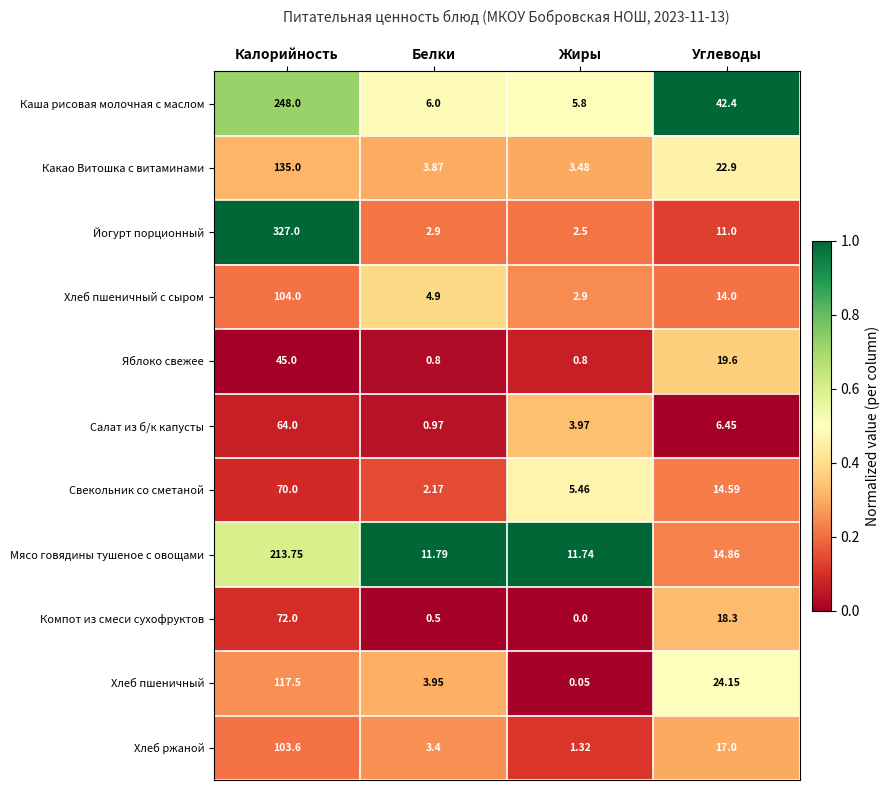

At which category is the sum across all series the highest?

Калорийность